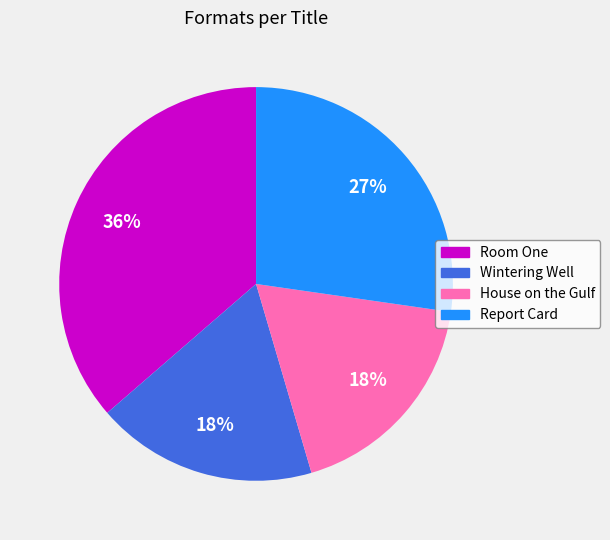

Which slice is the largest?

Room One